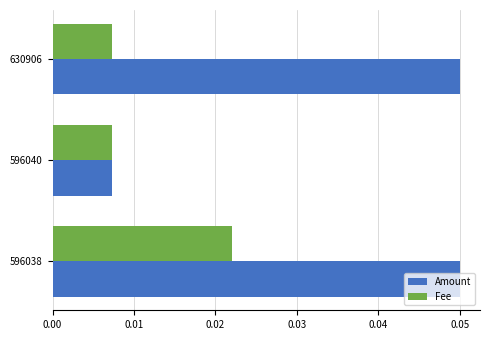

Which series has the widest spread of values?

Amount